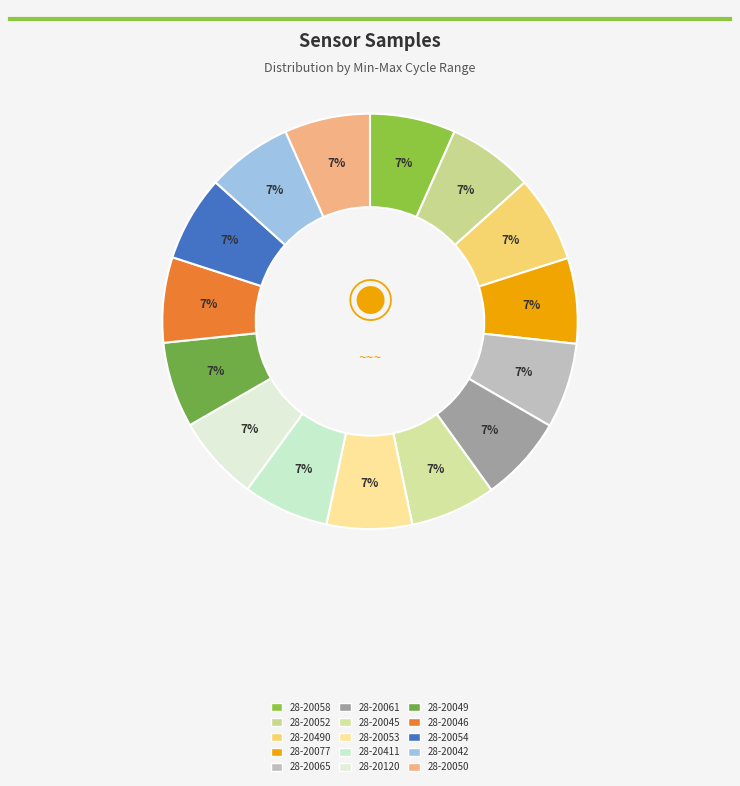

What percentage is the 28-20058 slice, to the nearest percent?

7%